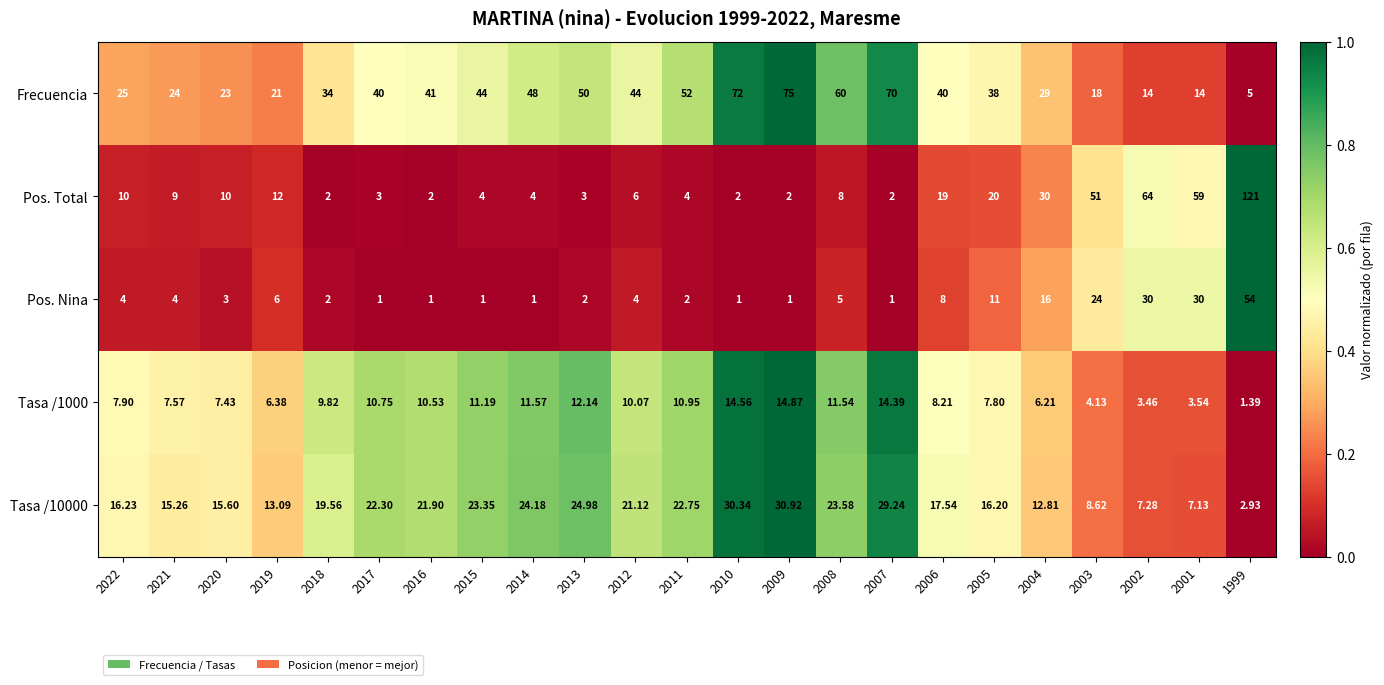

Which series changed the most between 2016 and 2006?

Pos. Total